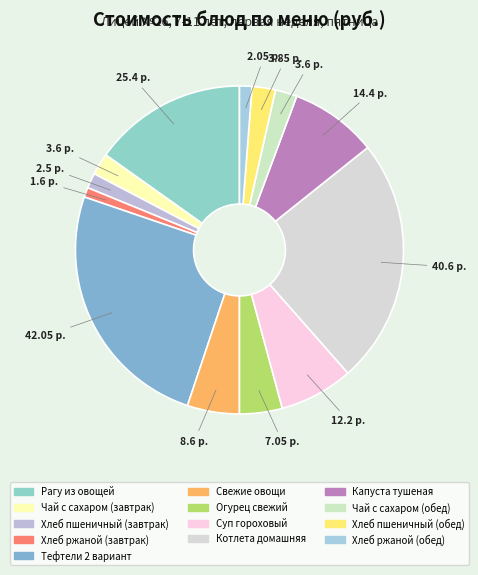

Does any single category account for the majority?

No